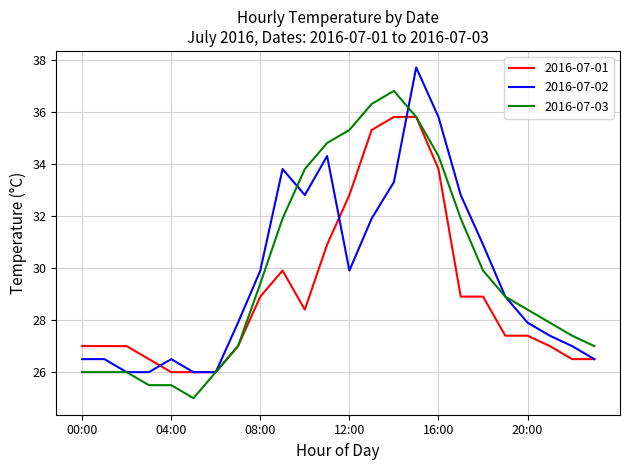

What is the minimum value for 2016-07-02?

26.0